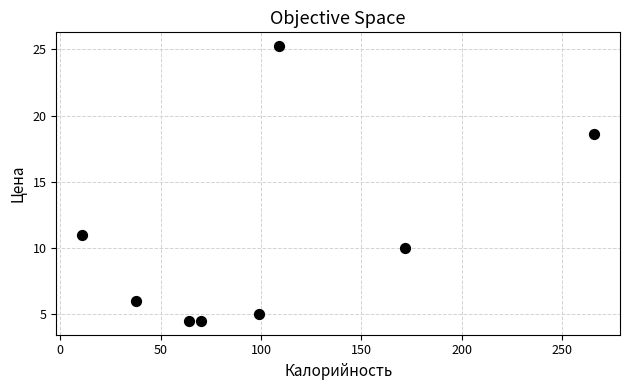

What Y value in the scatter plot is closest to 14?

11.0